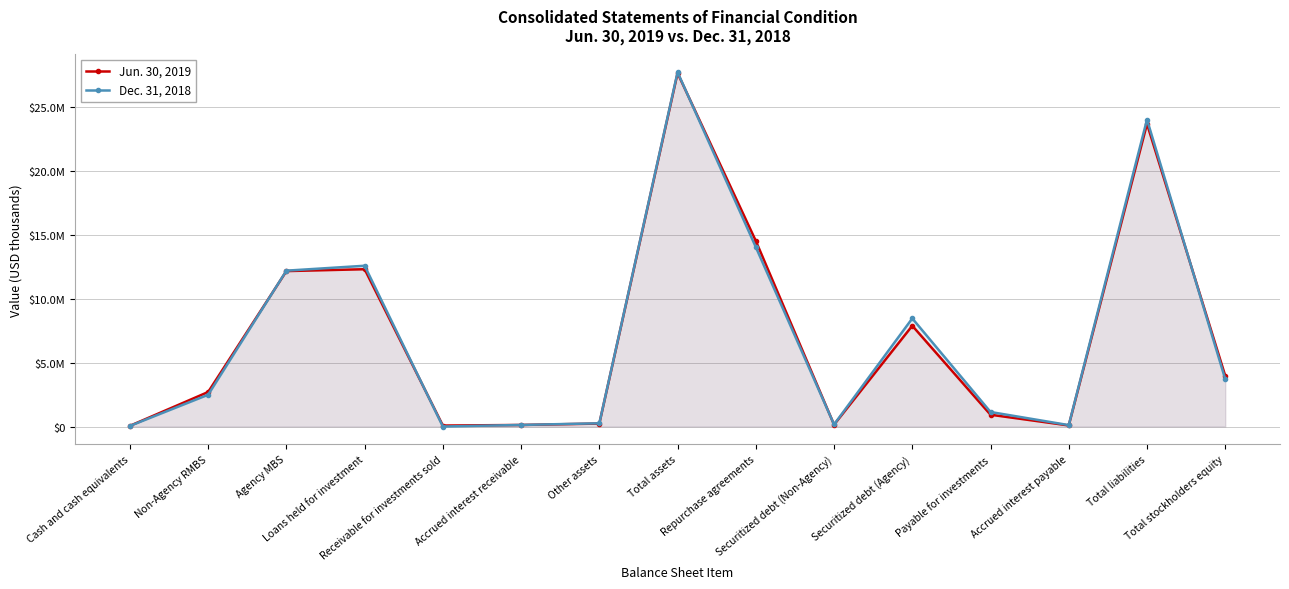

True or false: Dec. 31, 2018 has more than 1 points higher than both neighbors.

True